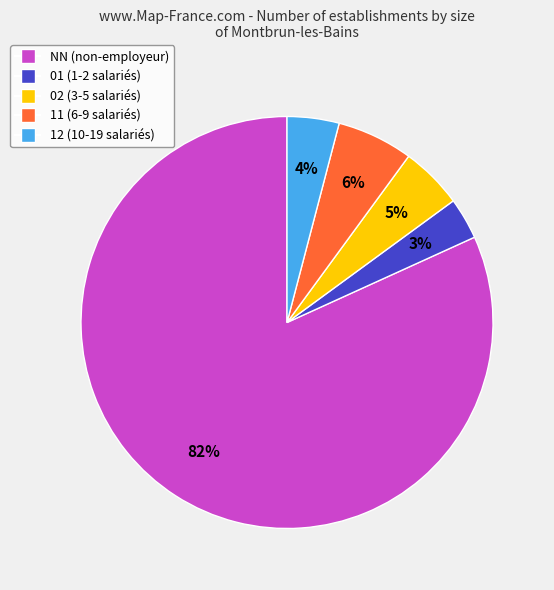

Count the number of slices in the pie.

5